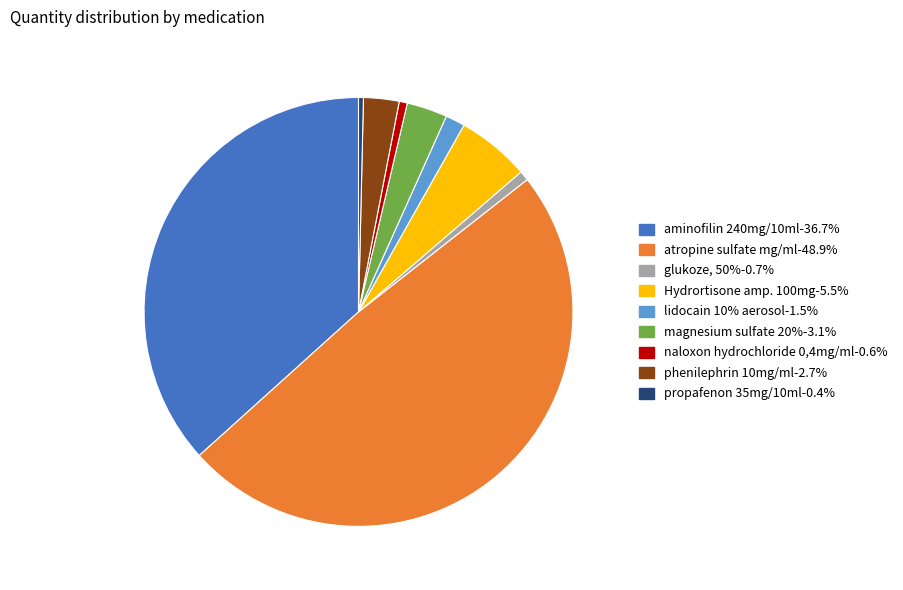

What is the largest slice in the pie chart?

atropine sulfate mg/ml